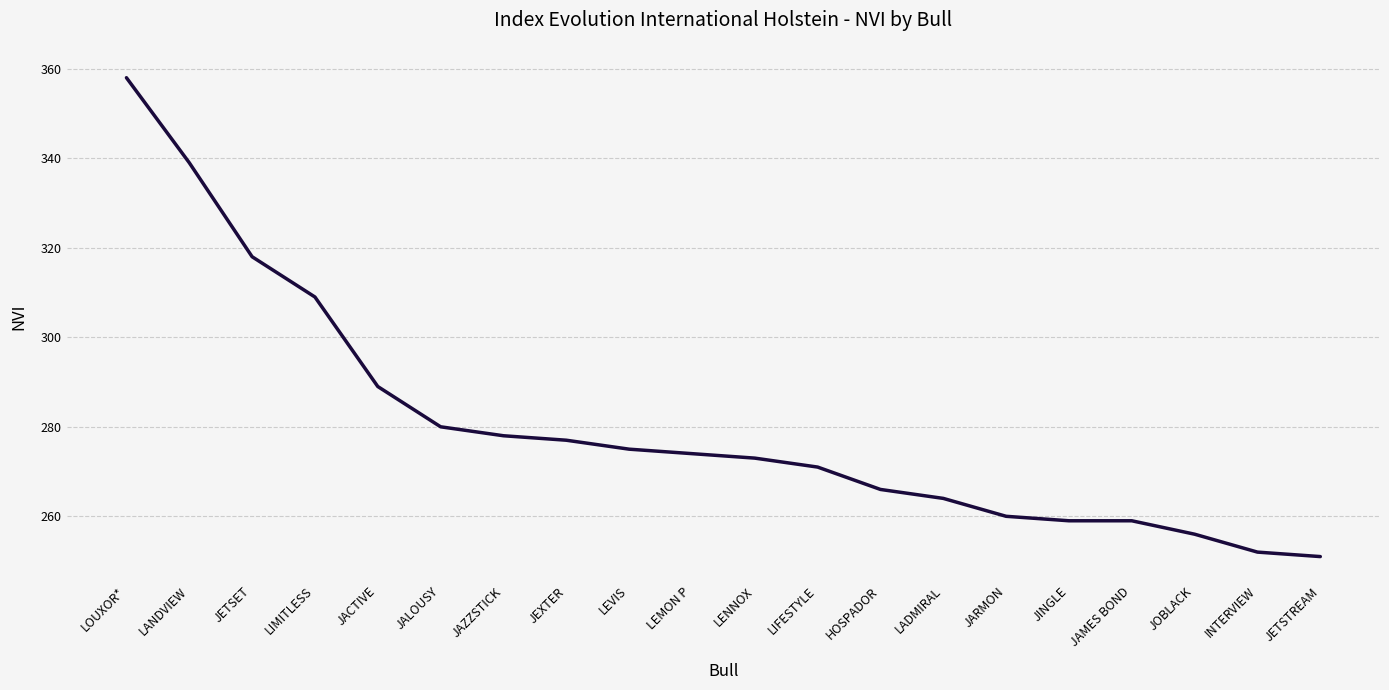

Count the number of categories in the chart.

20